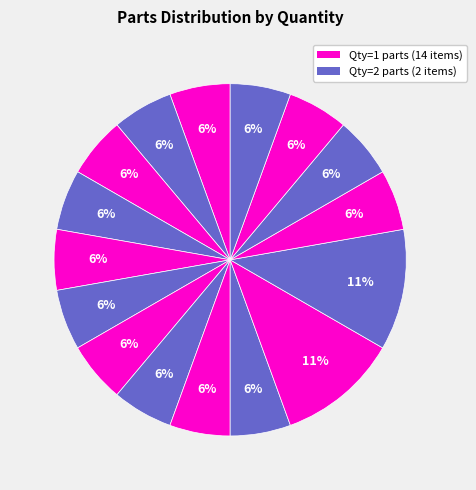

How many segments does this pie chart have?

16